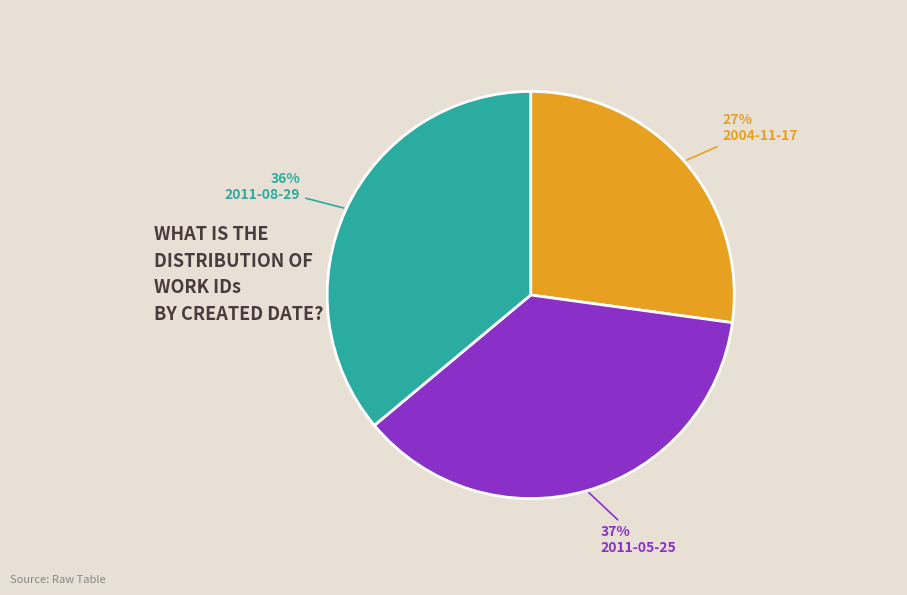

To the nearest percent, what portion does 2011-08-29 represent?

36%